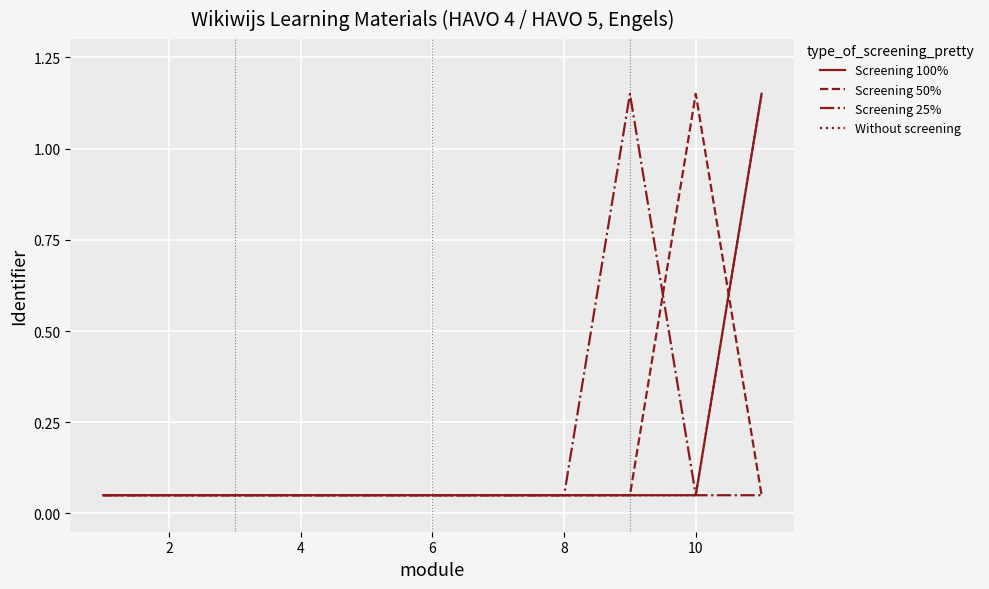

How many lines are shown in the chart?

4